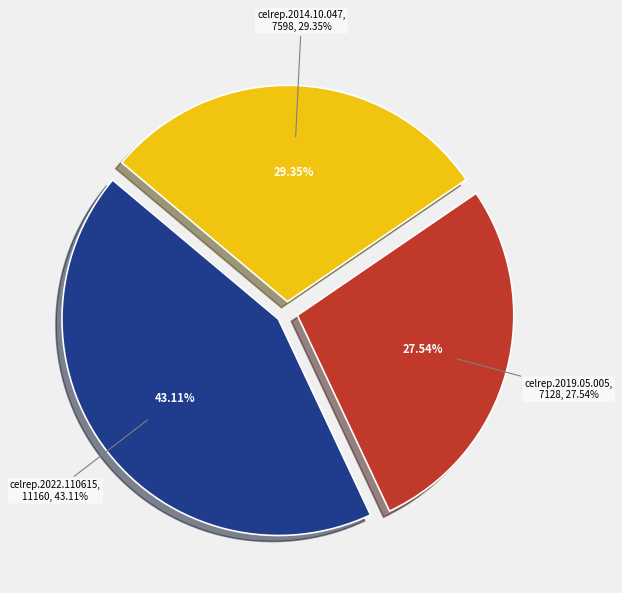

Which category has the smallest portion of the pie?

10.1016/j.celrep.2019.05.005